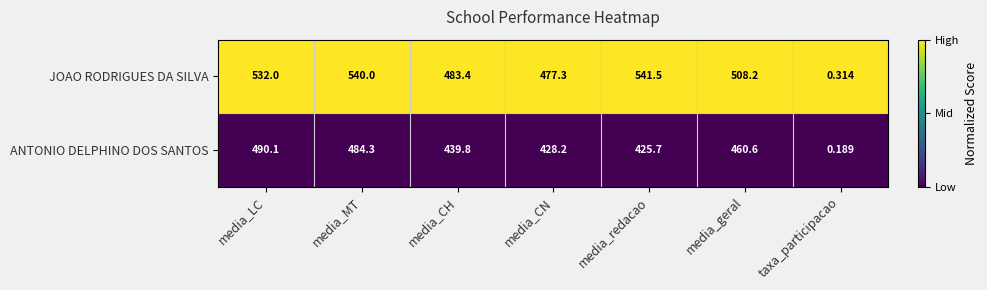

Which category has the lowest value across all series?

taxa_participacao